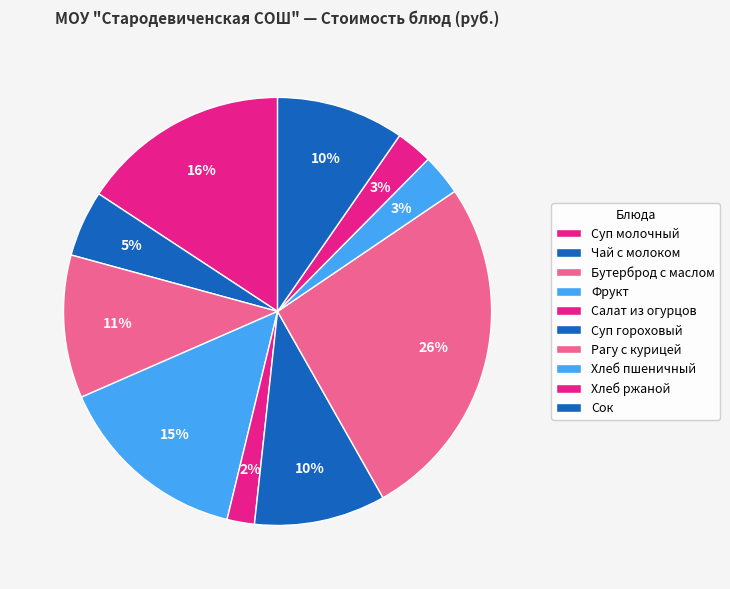

The Сок slice represents 1% of the pie. True or false?

False